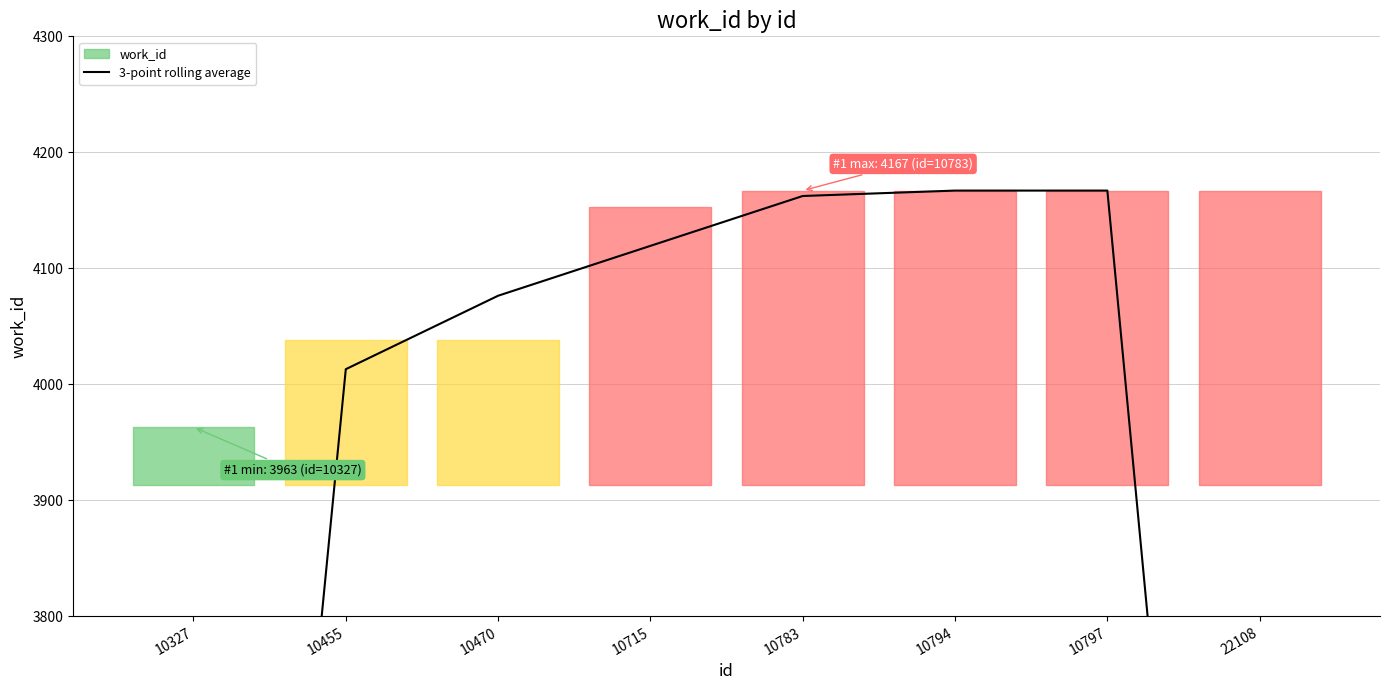

Between 10794 and 10455, which is larger?

10794